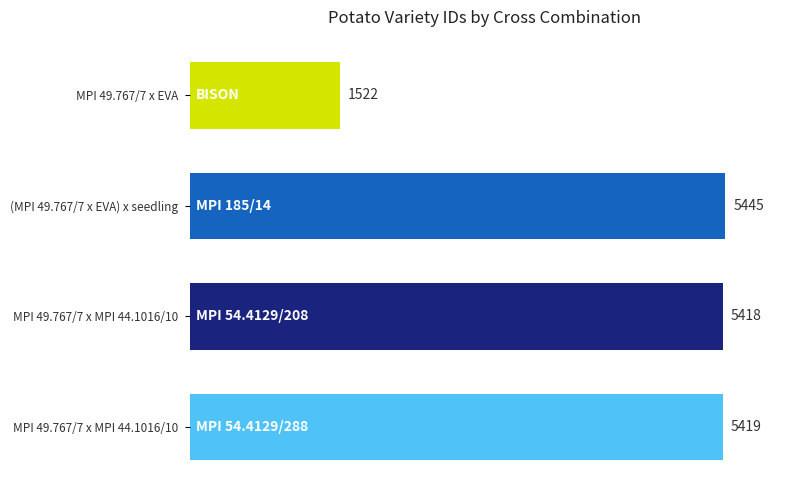

How many categories are shown in the chart?

4